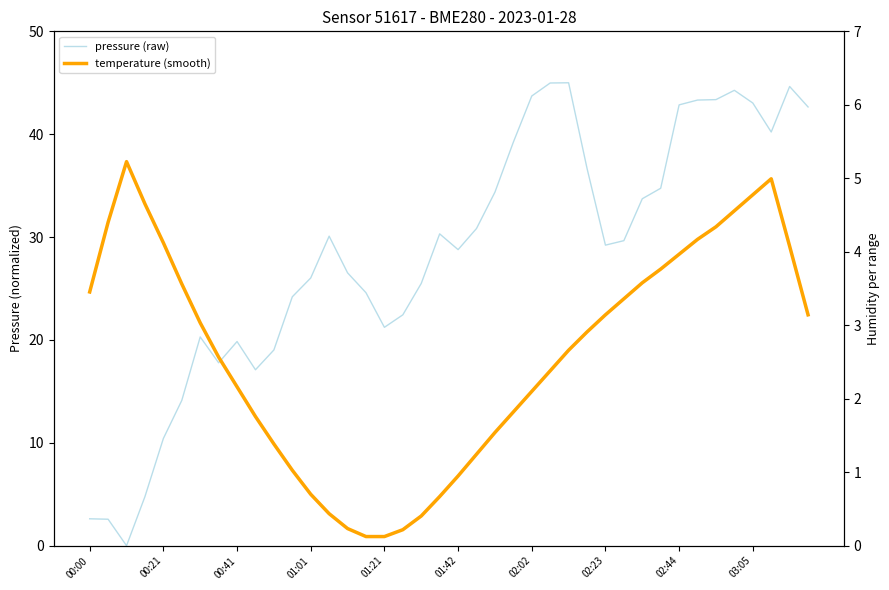

Which category has the lowest value in the temperature (smooth) series?

01:21